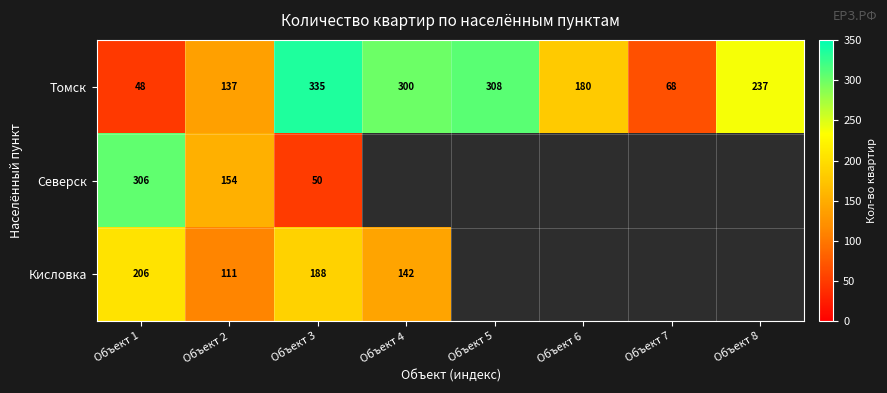

At which label does Томск reach its peak?

Объект 3